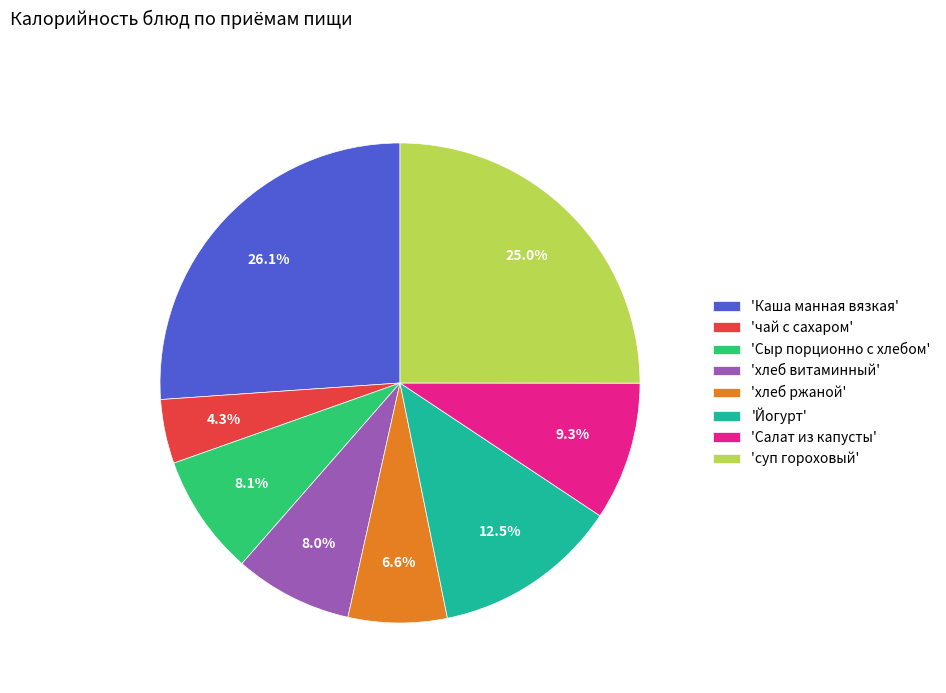

How much of the chart is everything except 'хлеб витаминный'?

92.0%